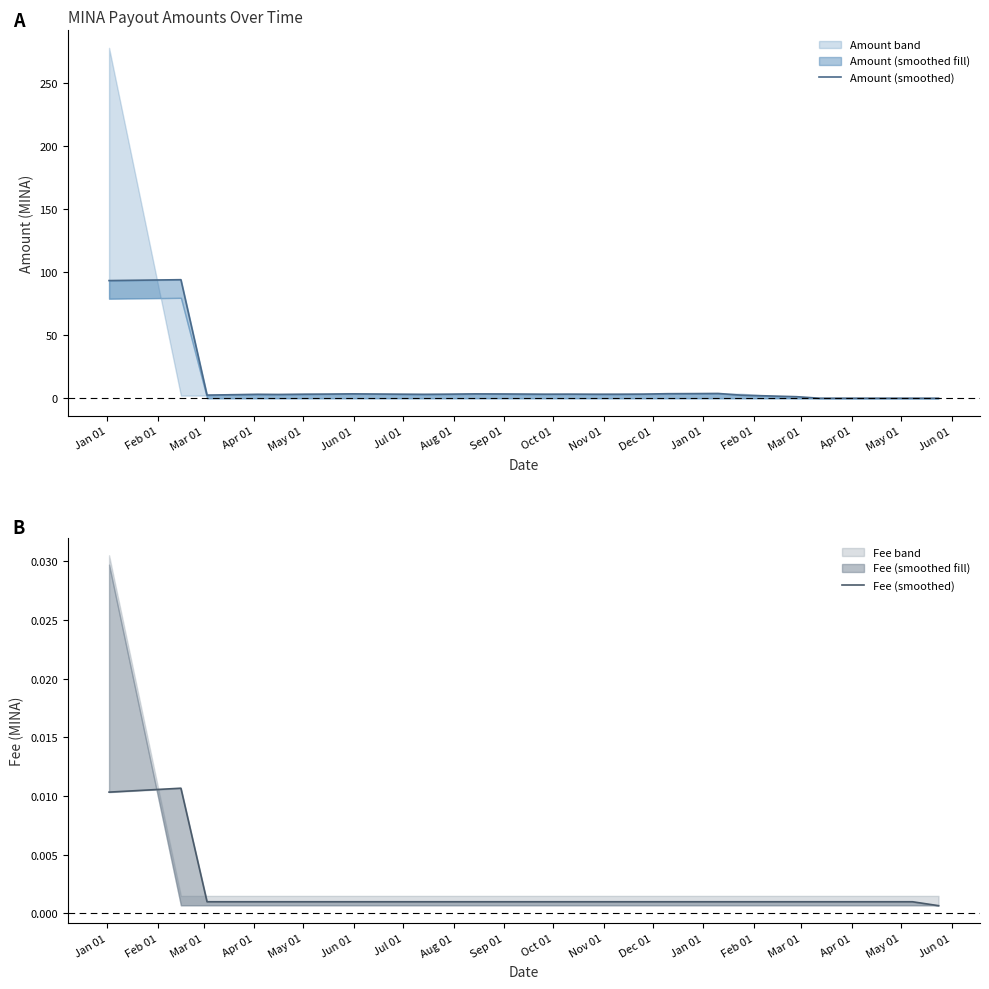

Reading right to left, extract all data points from this chart.

Amount (smoothed): 0.0	0.1	0.1	0.1	0.1	0.0	1.3	2.5	3.8	3.7	3.6	3.3	3.2	3.2	3.3	3.3	3.4	3.4	3.5	3.3	3.1	3.3	3.4	3.5	3.3	3.3	3.0	3.2	2.8	2.5	94.2	93.5
Fee (smoothed): 0.0	0.0	0.0	0.0	0.0	0.0	0.0	0.0	0.0	0.0	0.0	0.0	0.0	0.0	0.0	0.0	0.0	0.0	0.0	0.0	0.0	0.0	0.0	0.0	0.0	0.0	0.0	0.0	0.0	0.0	0.0	0.0